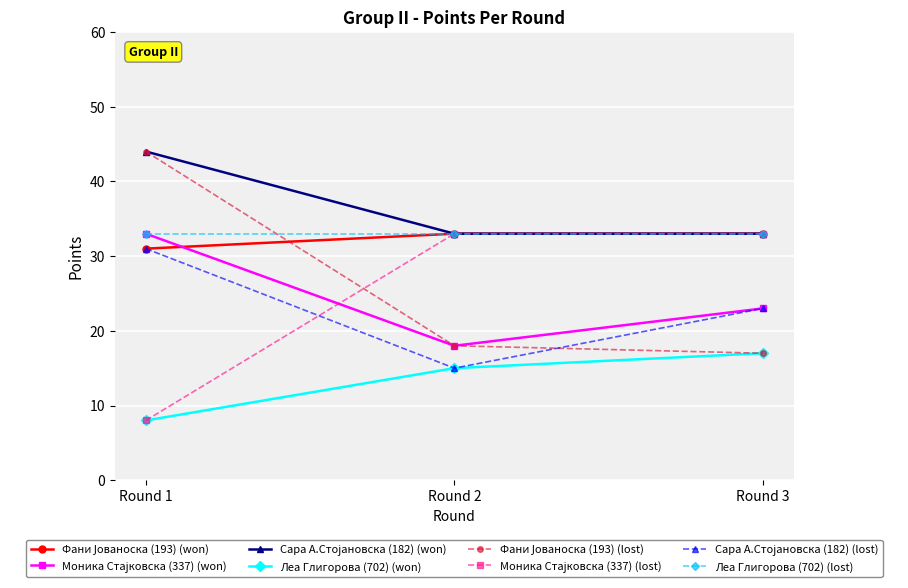

The Леа Глигорова (702) (lost) series shows 12 at Round 3. True or false?

False